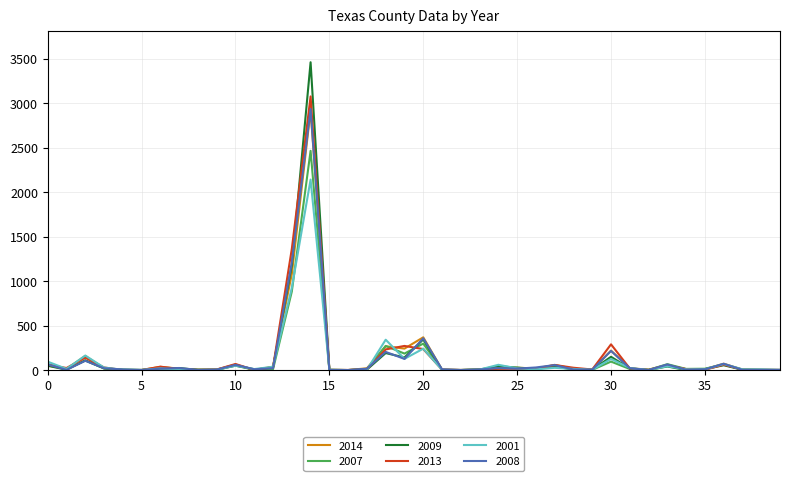

What are all the series names shown in the legend?

2014, 2007, 2009, 2013, 2001, 2008